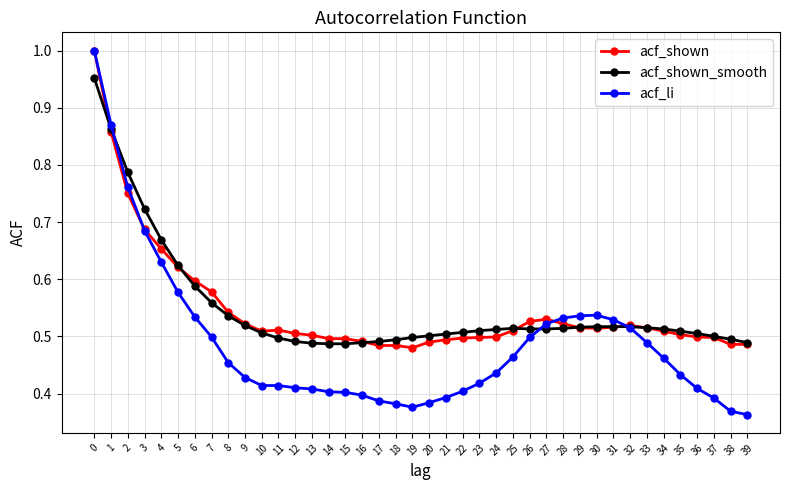

True or false: acf_shown has more than 2 interior local peaks.

True